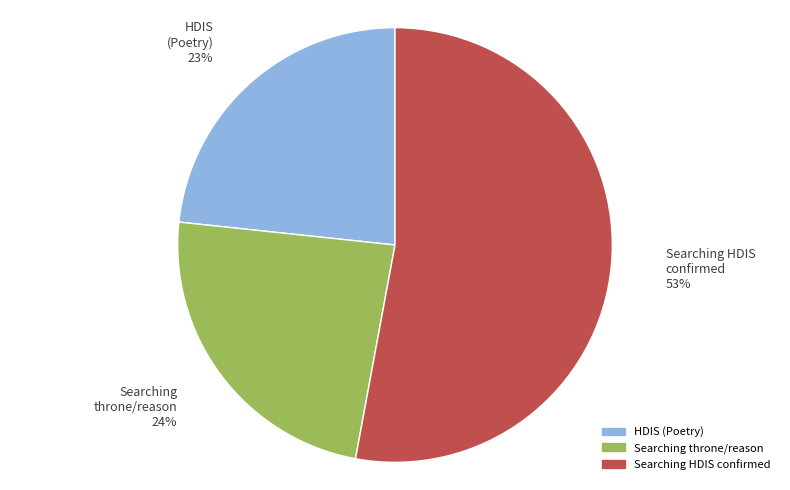

What is the ratio of the value at HDIS (Poetry) to the value at Searching throne/reason?

1.0